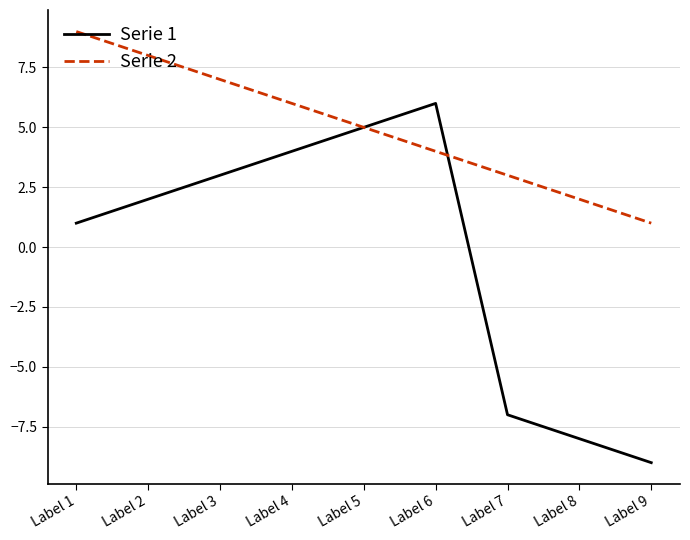

True or false: Serie 1 has more than 0 points higher than both neighbors.

True